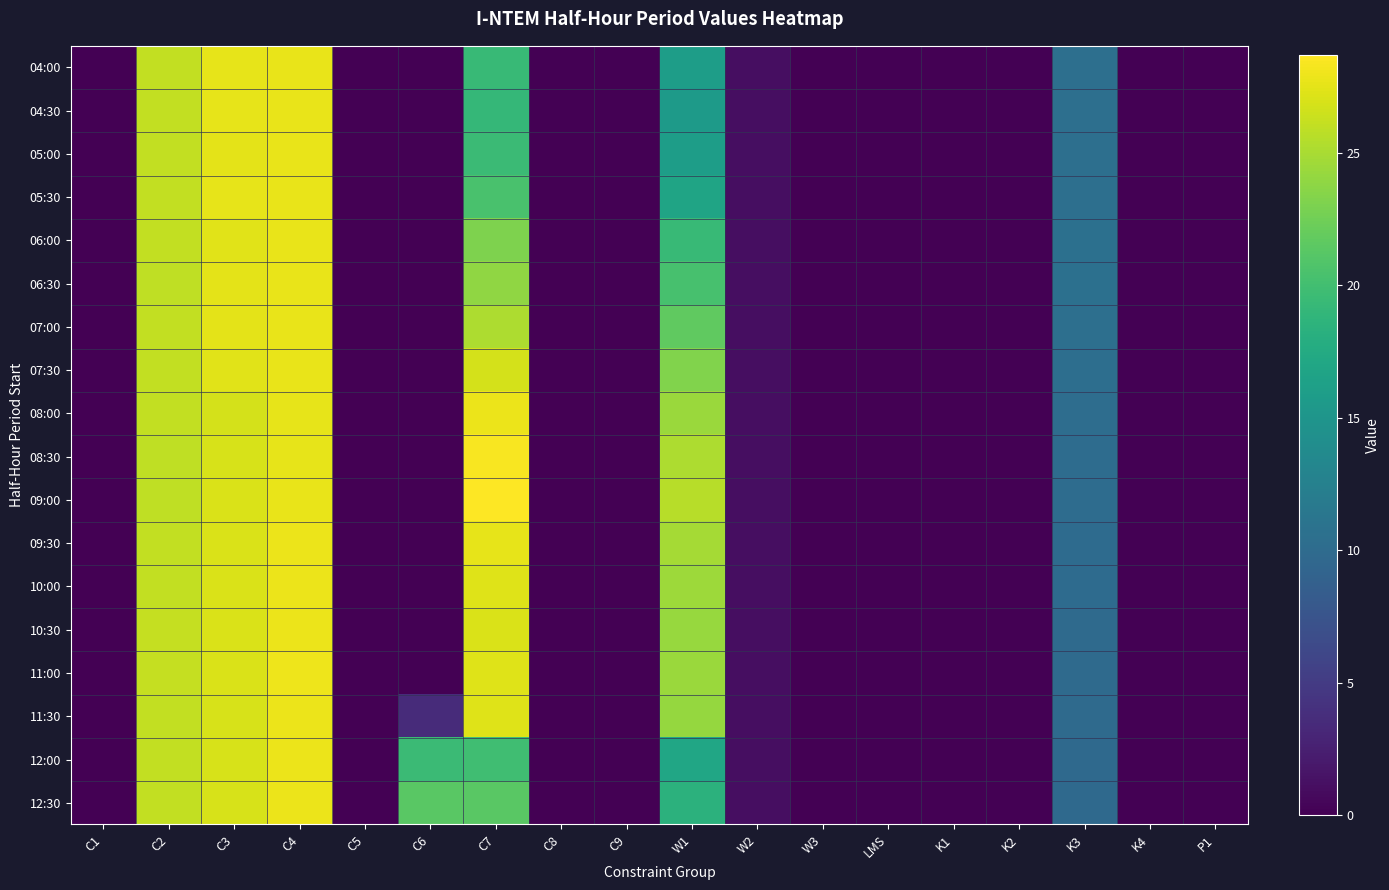

Count the number of categories in the chart.

18